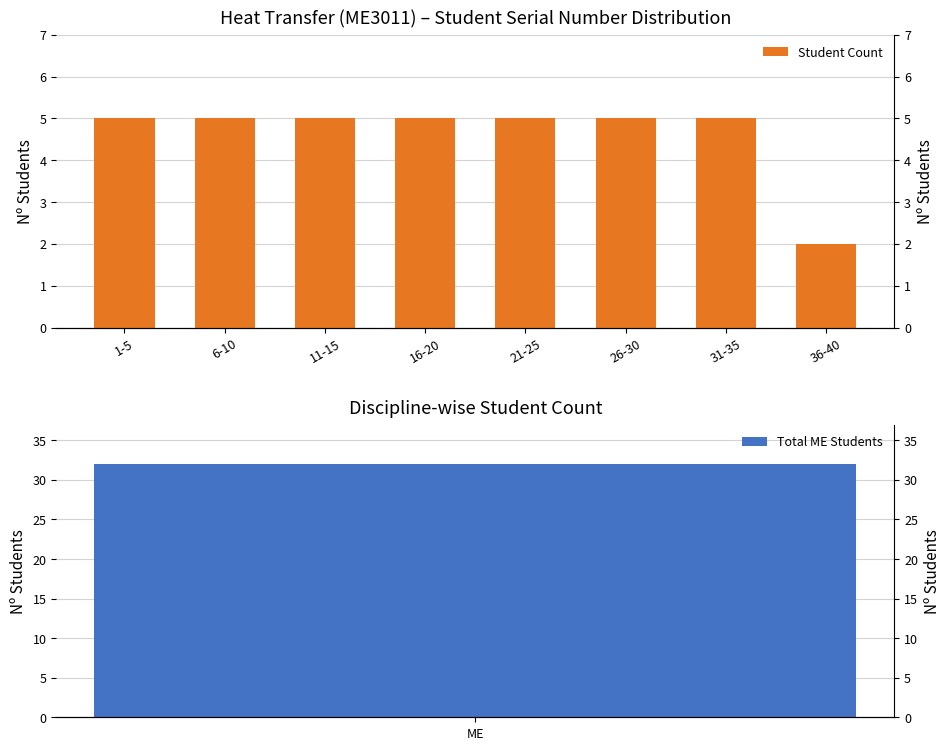

List the labels in order of value, smallest first.

36-40, 1-5, 6-10, 11-15, 16-20, 21-25, 26-30, 31-35